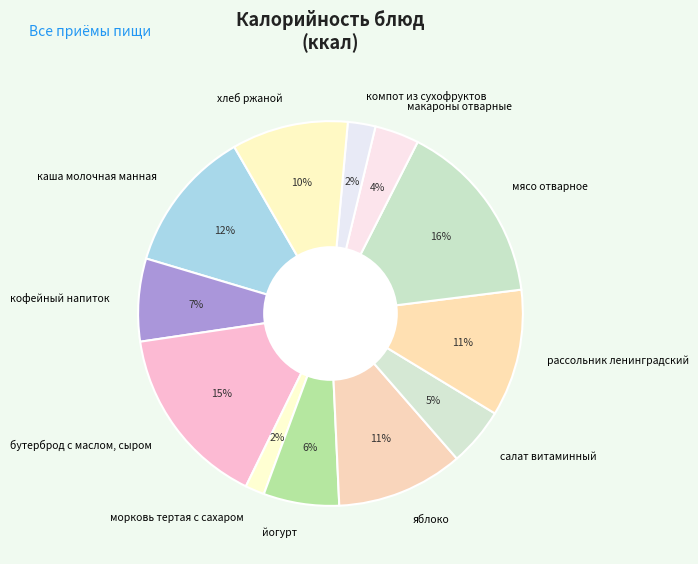

Combined, do йогурт and компот из сухофруктов account for over 50%?

No